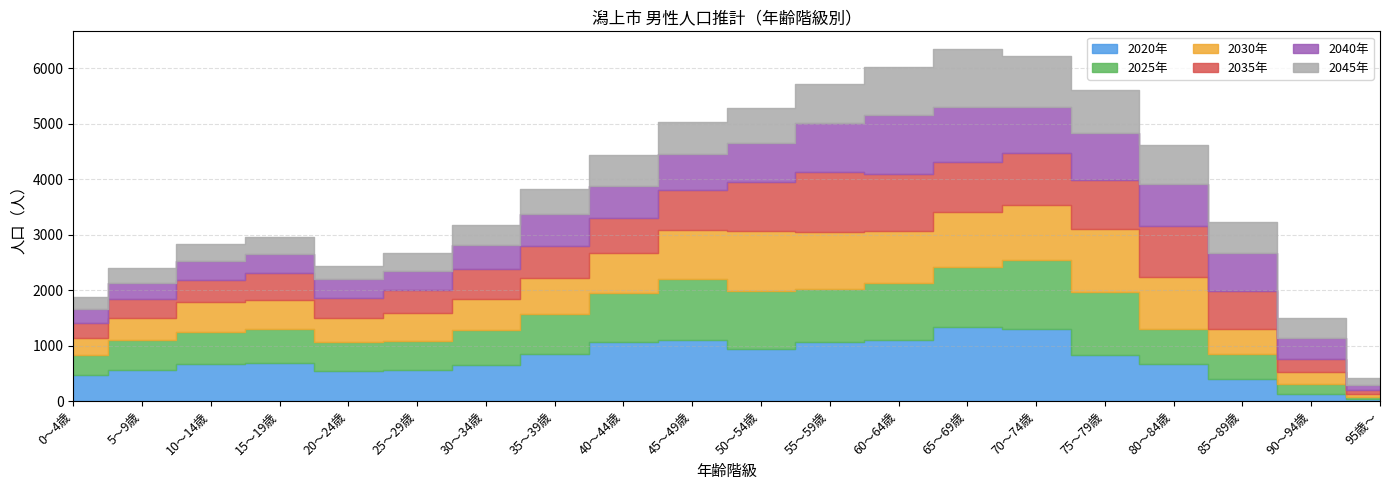

At 20～24歳, list the series in order from smallest to largest.

2045年, 2040年, 2035年, 2030年, 2025年, 2020年